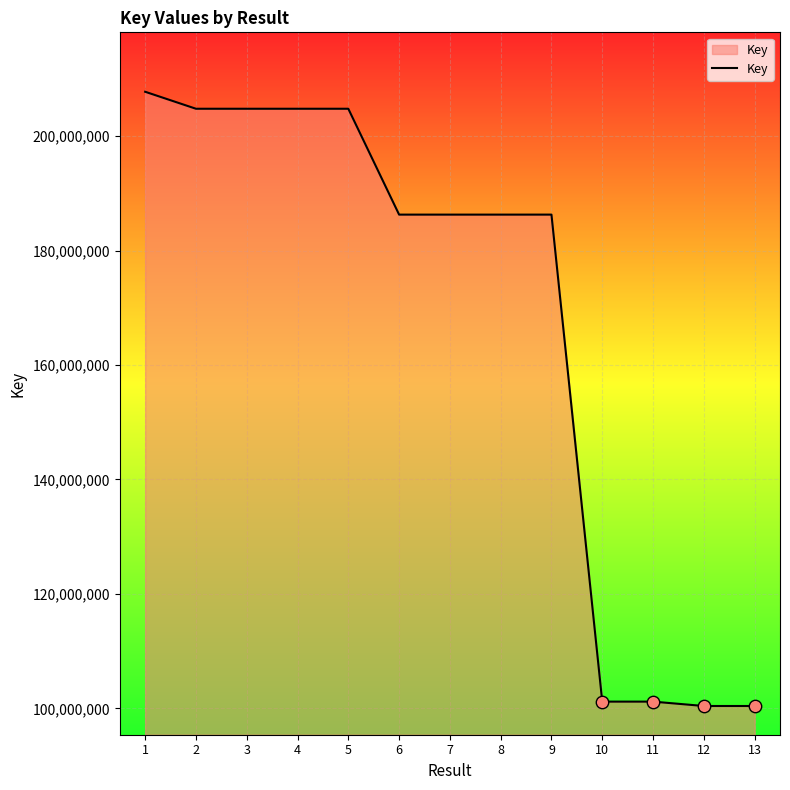

What is the change in value from 6 to 11?

-85124349